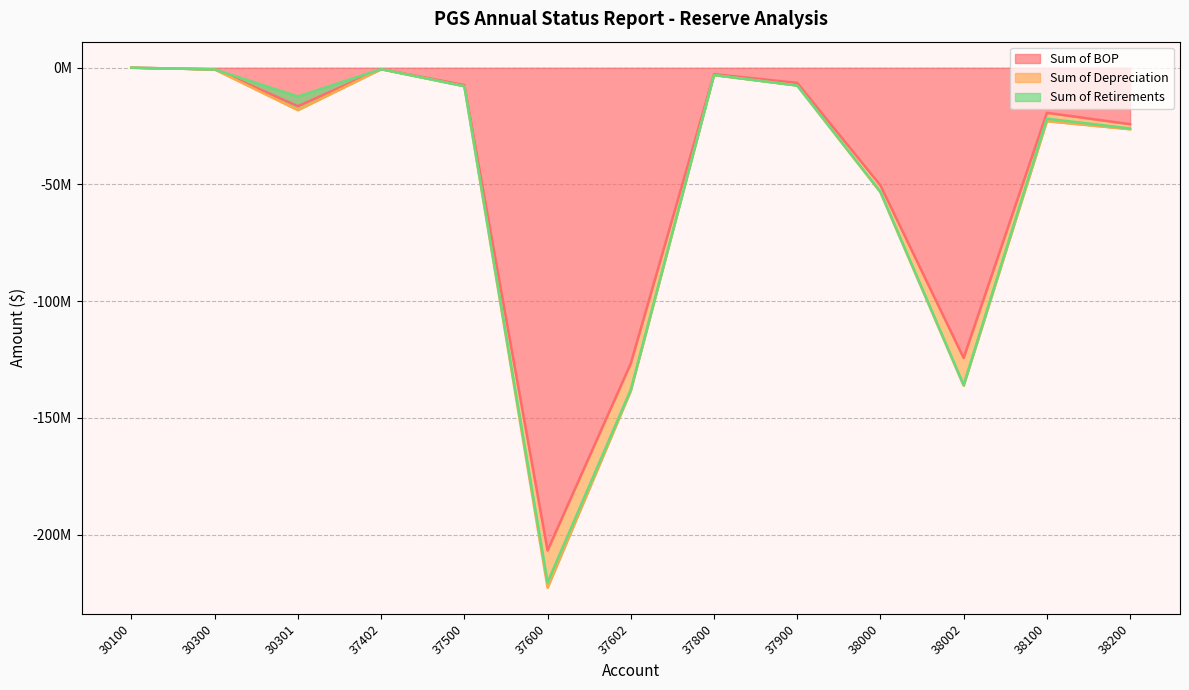

Read the Sum of BOP value at 37500.

-7.5